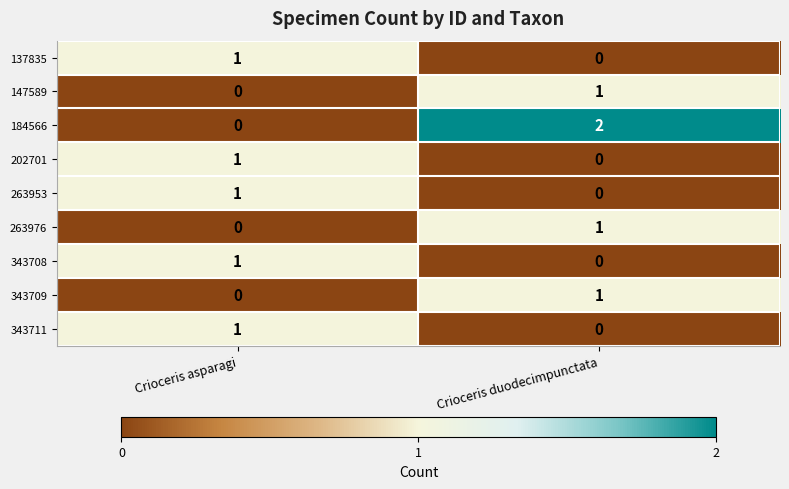

List the labels in order of 147589 value, largest first.

Crioceris duodecimpunctata, Crioceris asparagi